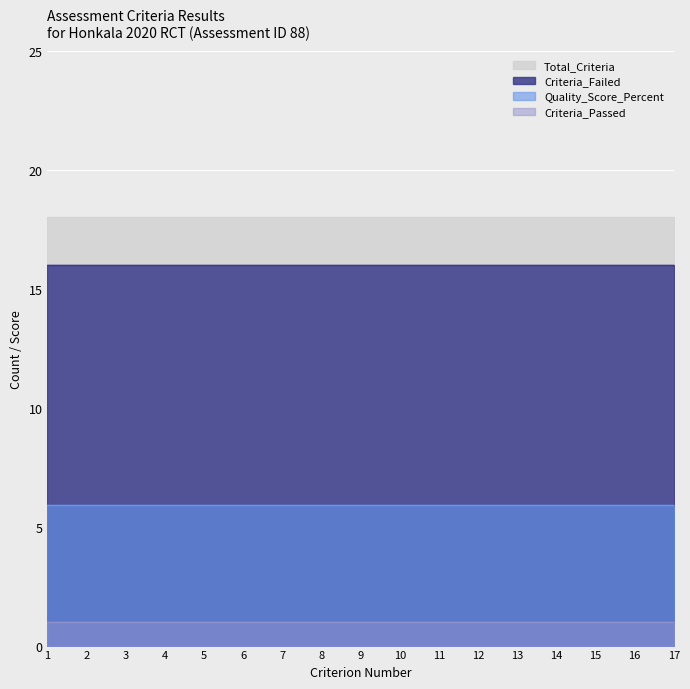

Read the Criteria_Failed value at 5.

16.0